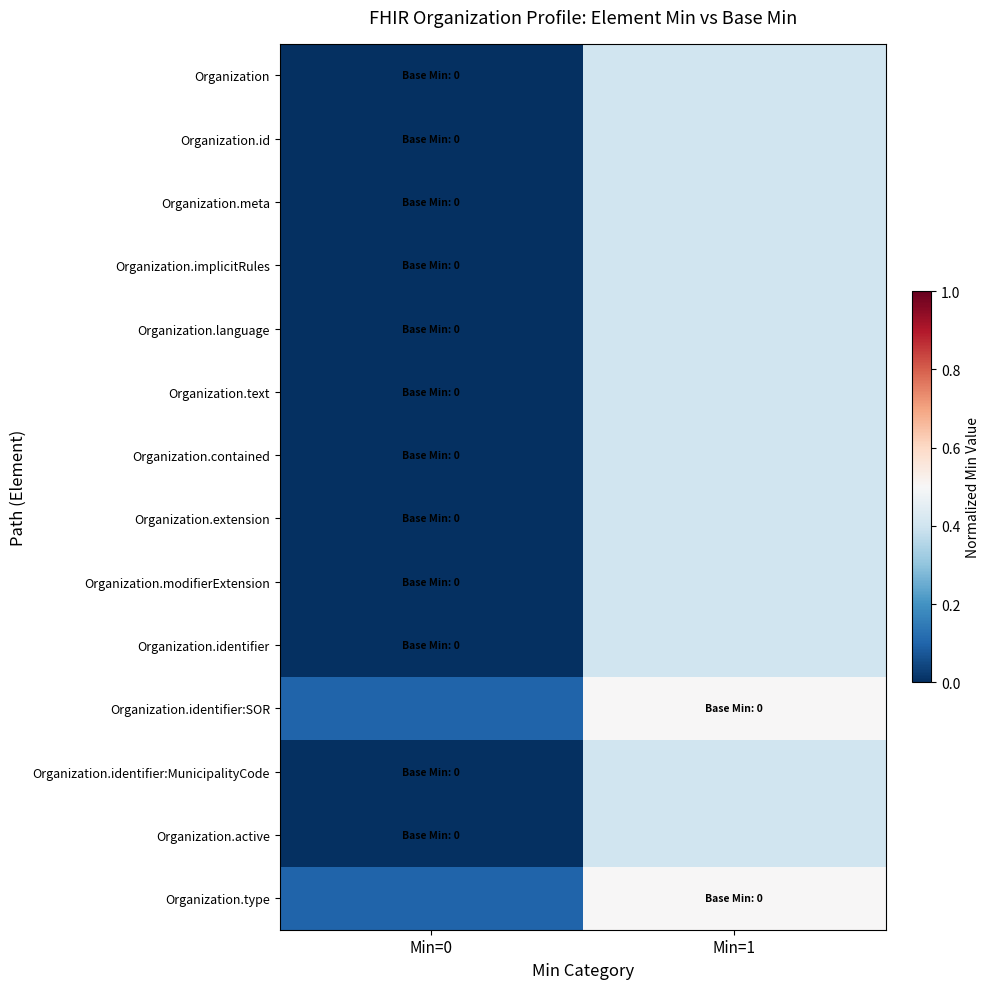

At how many categories does at least one series exceed 0?

2